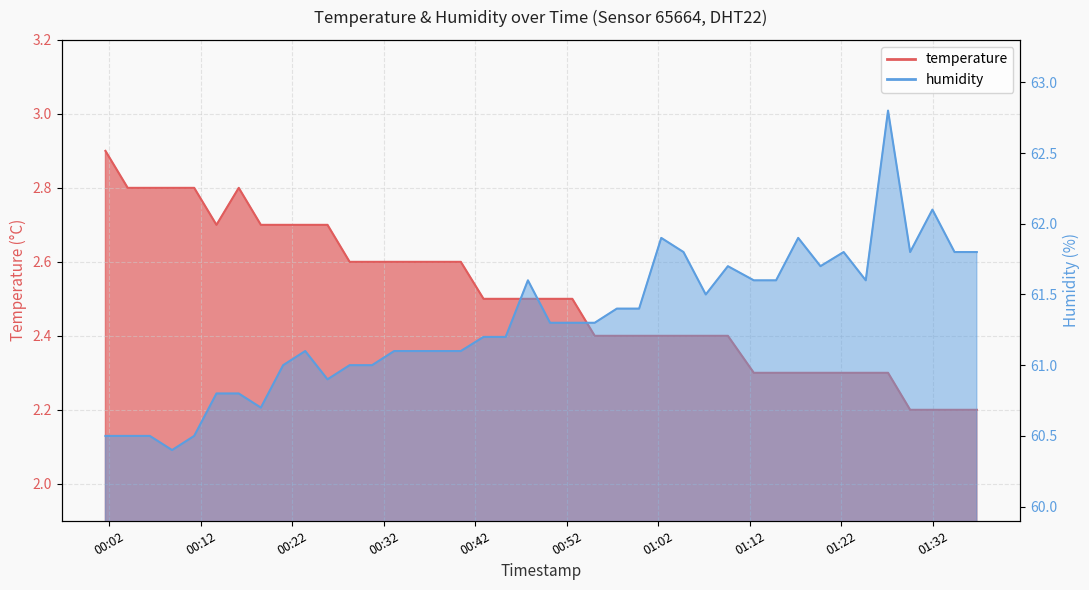

Where is the first local maximum for temperature?

00:16